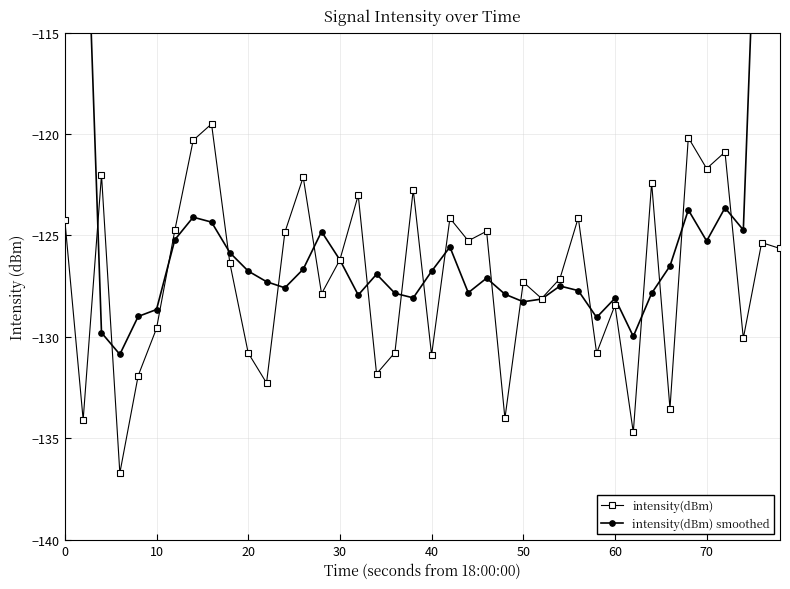

List the series in order of their peak value, highest first.

intensity(dBm) smoothed, intensity(dBm)